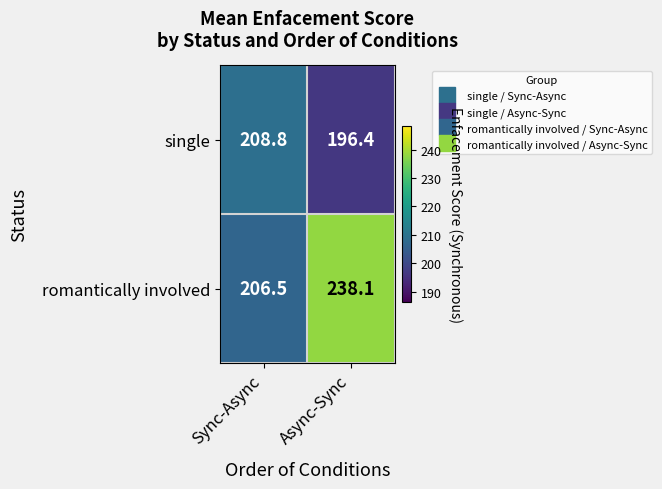

Which series has the largest total across all categories?

romantically involved